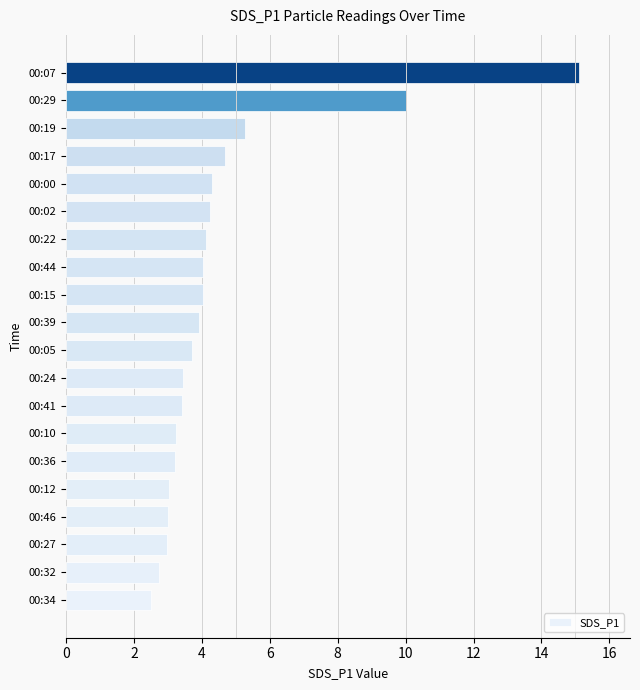

The chart shows a value of 1.2 at 00:44. True or false?

False